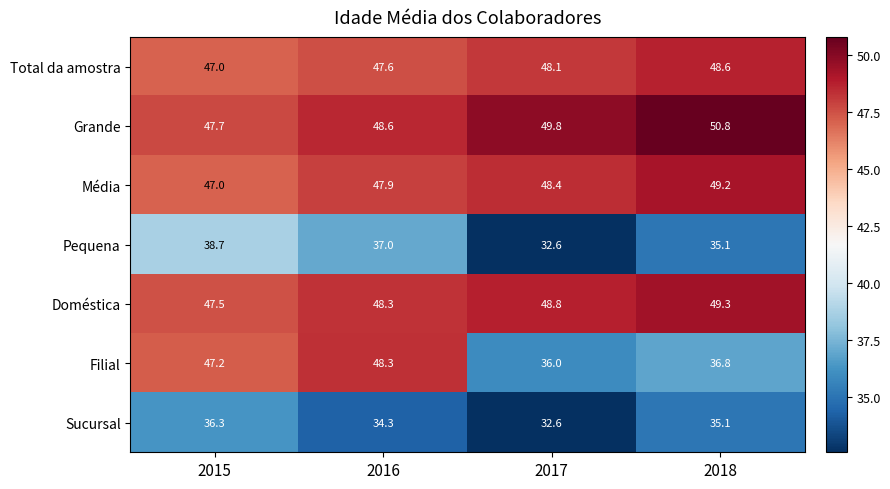

Which category has the lowest value in the Média series?

2015